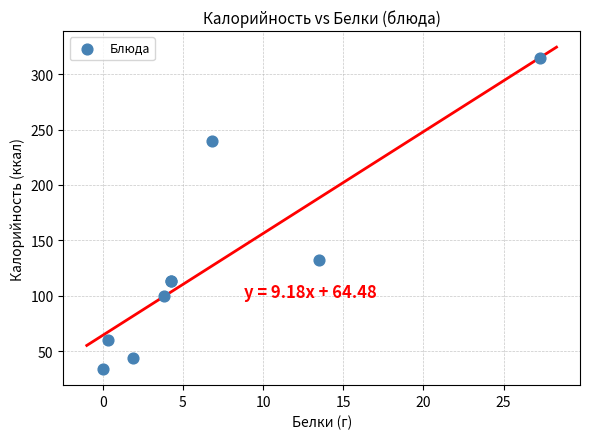

What Y value in the scatter plot is closest to 174?

132.0